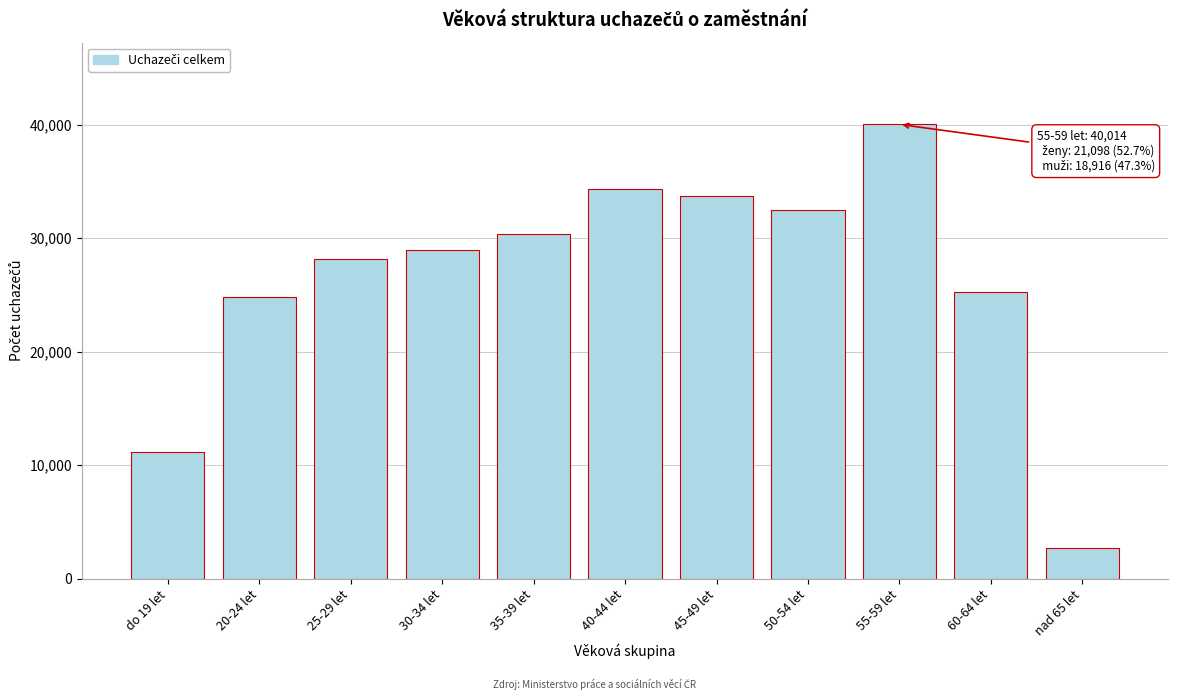

Reading right to left, what are all the values shown in this chart?

2703	25283	40014	32499	33714	34355	30323	28977	28162	24803	11144